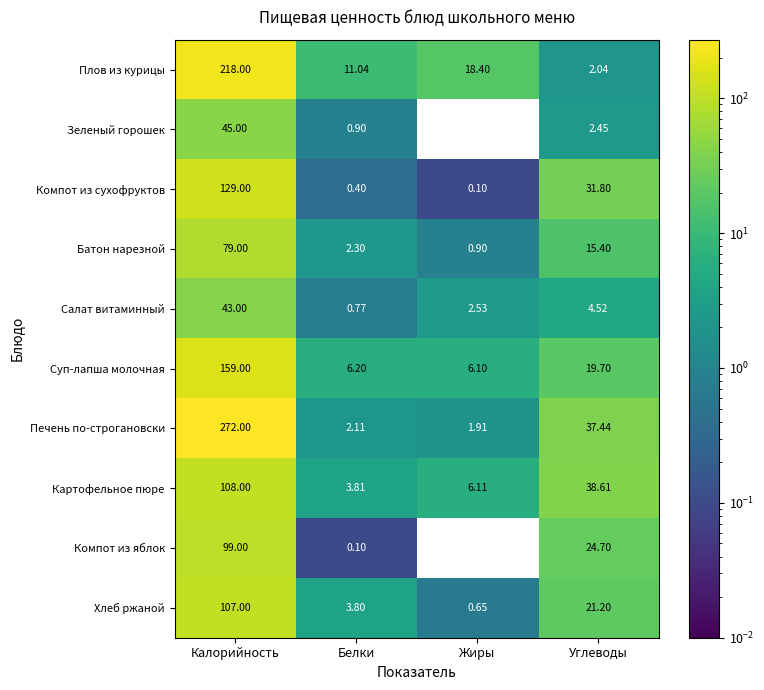

Which series has the largest total across all categories?

Печень по-строгановски